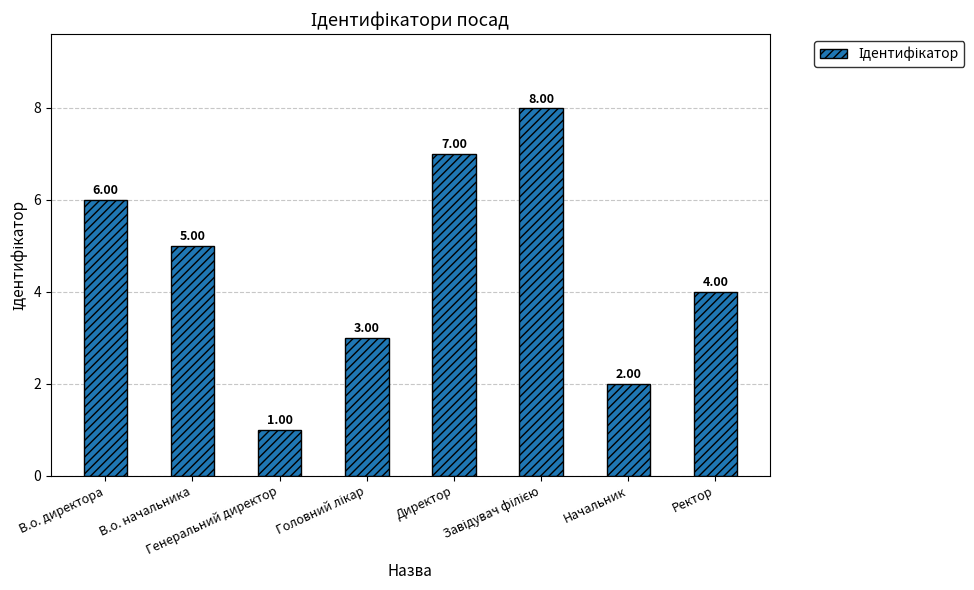

What is the sum of all values?

36